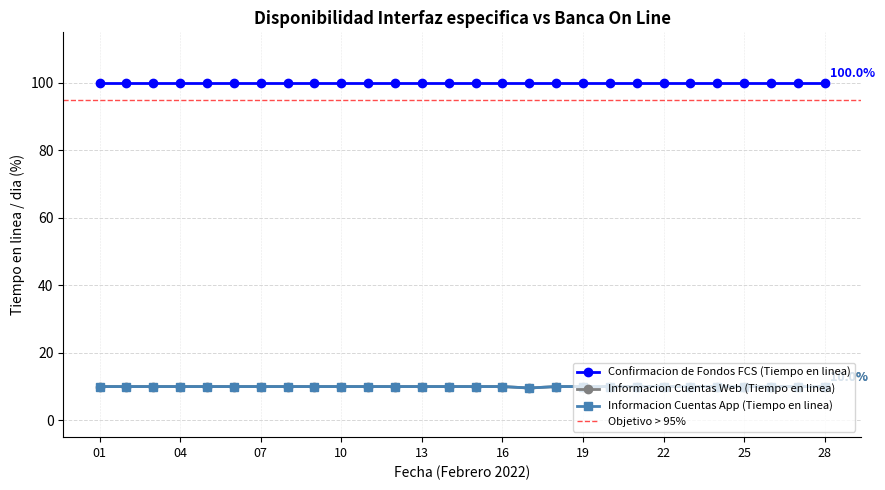

Which label corresponds to the smallest value in the chart?

17